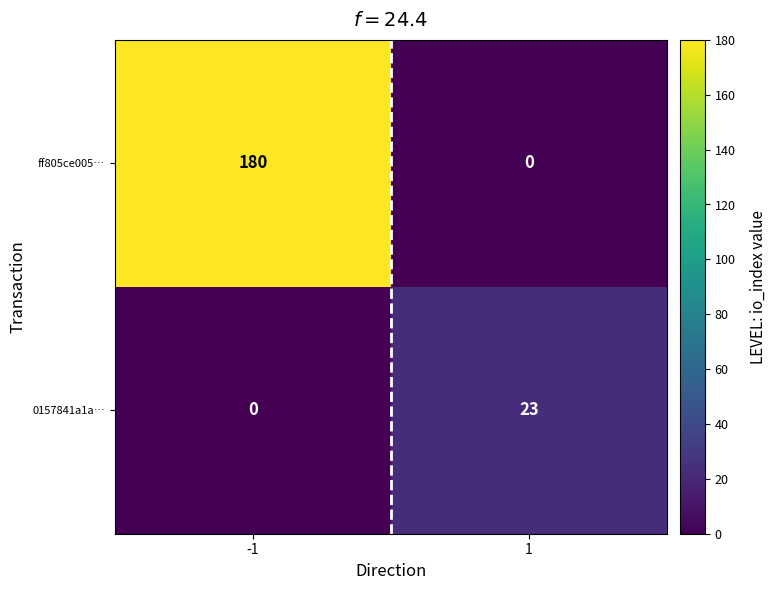

What is the total value across all series at -1?

180